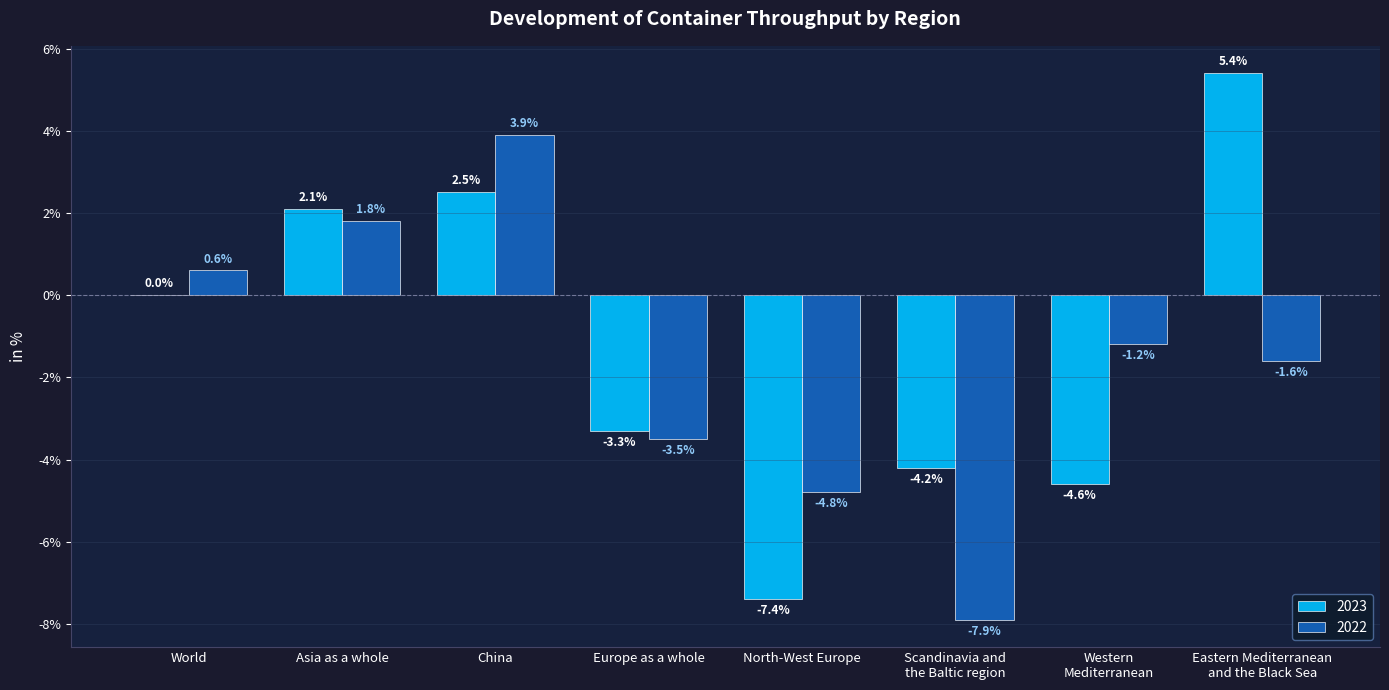

Is it true that 2023 equals -7.3 at Scandinavia and
the Baltic region?

False